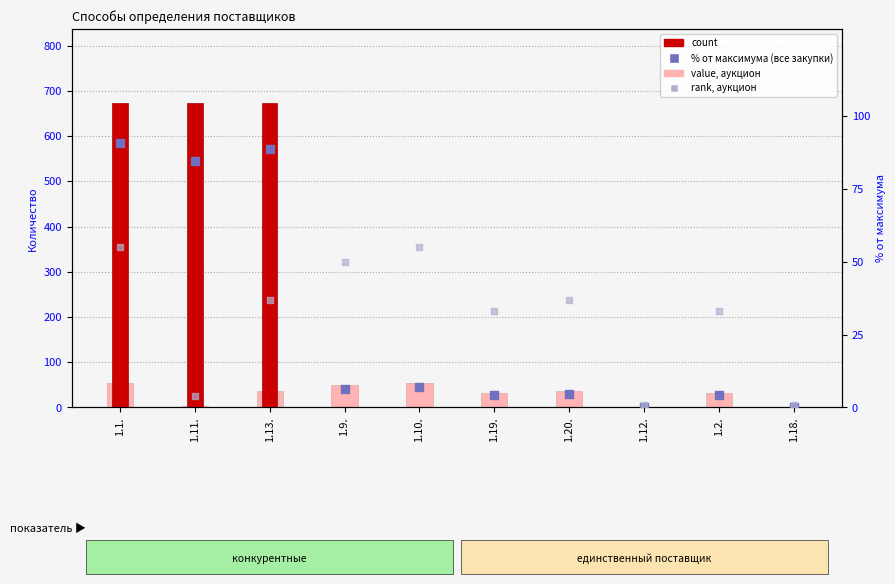

Which series reaches the minimum Y coordinate?

Закупки у единственного